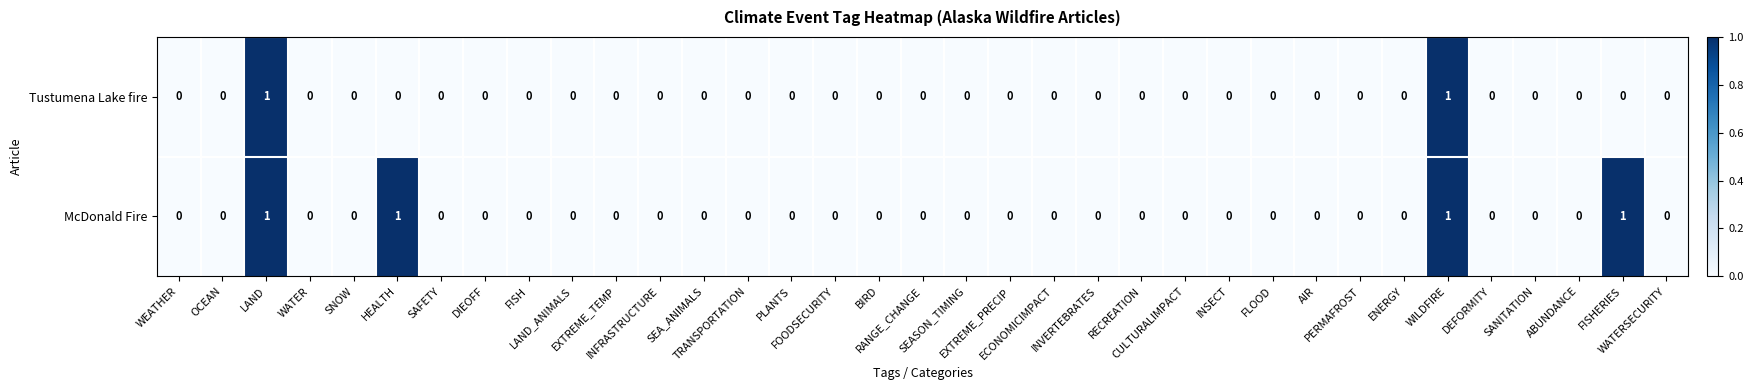

List the series in order of their overall mean, highest first.

McDonald Fire, Tustumena Lake fire